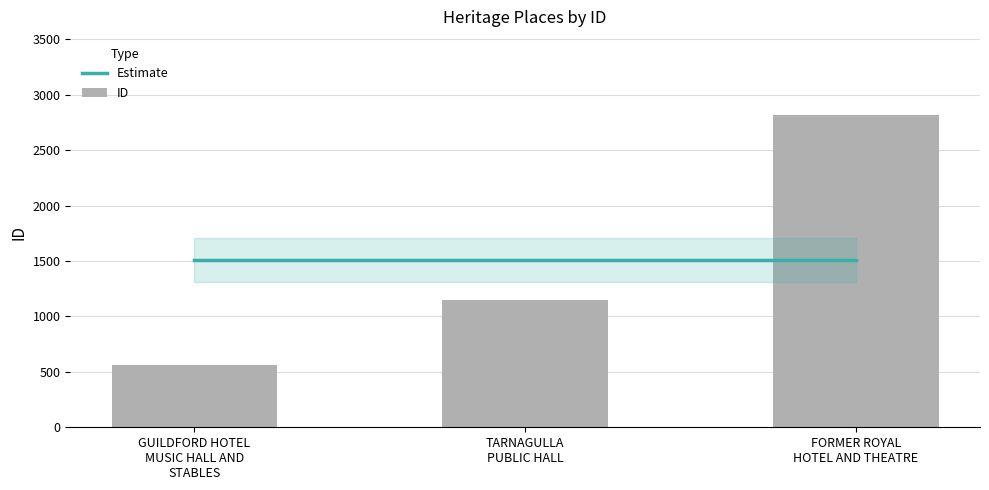

Is the value of Estimate at TARNAGULLA
PUBLIC HALL greater than the value of ID at TARNAGULLA
PUBLIC HALL?

Yes